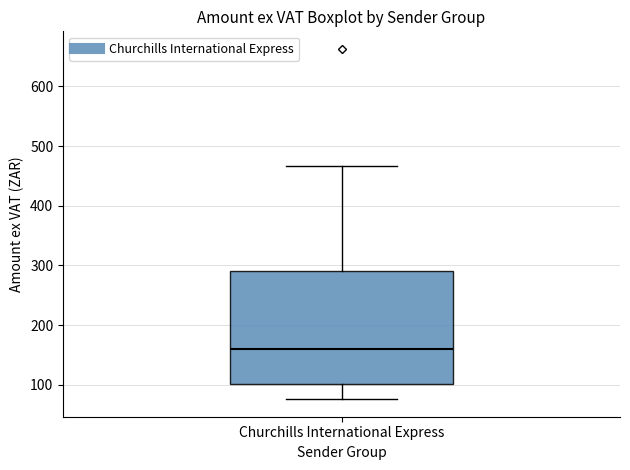

Transcribe this box plot: give where the median line is, the range the box spans, and where the two whiskers end, as read against the y-axis. The values are not printed on the chart, so give them approximately, as read against the axis.

median 160, box 100 to 290, whiskers 80 to 470